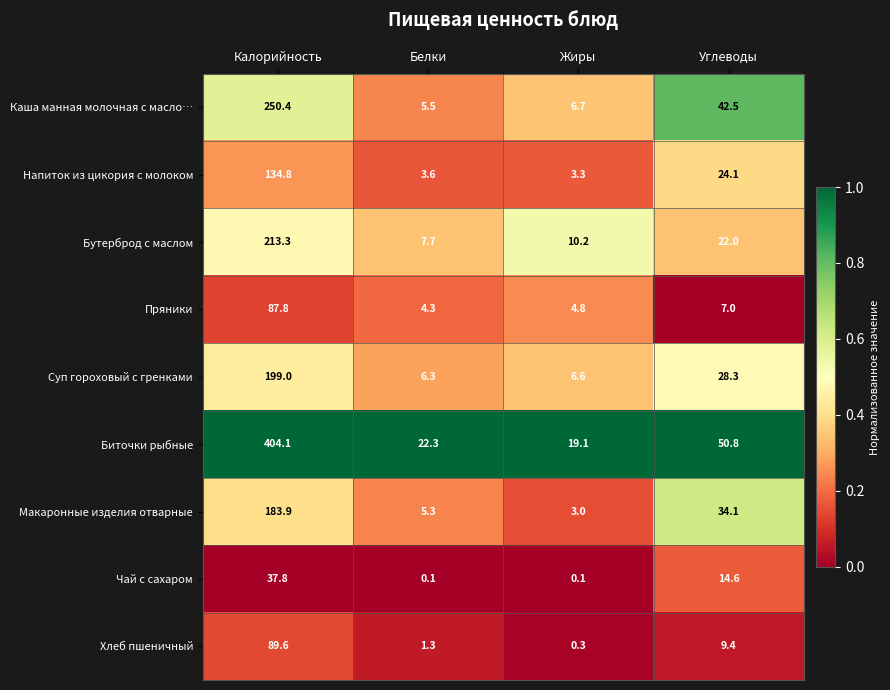

Rank the categories by Каша манная молочная с масло… value from highest to lowest.

Калорийность, Углеводы, Жиры, Белки